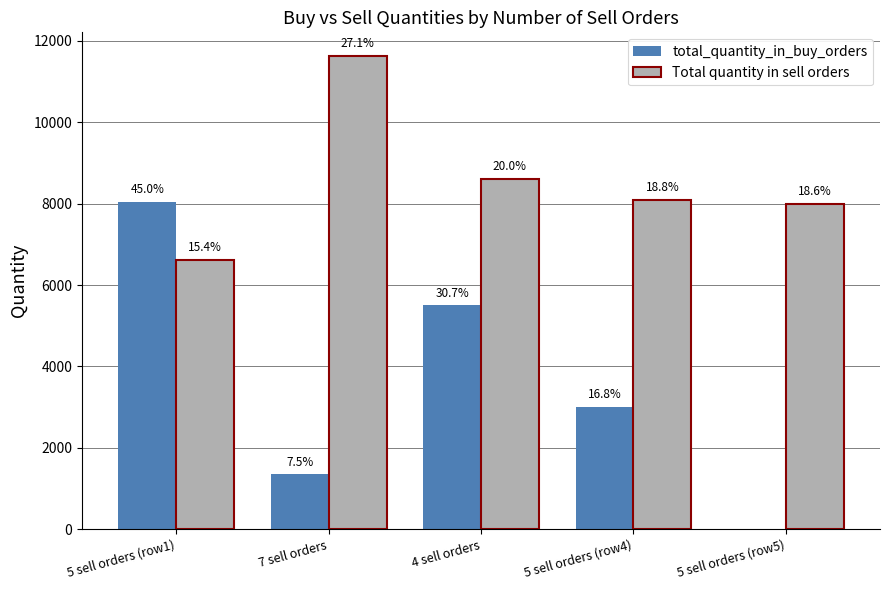

What is the lowest value of the Total quantity in sell orders series?

6619